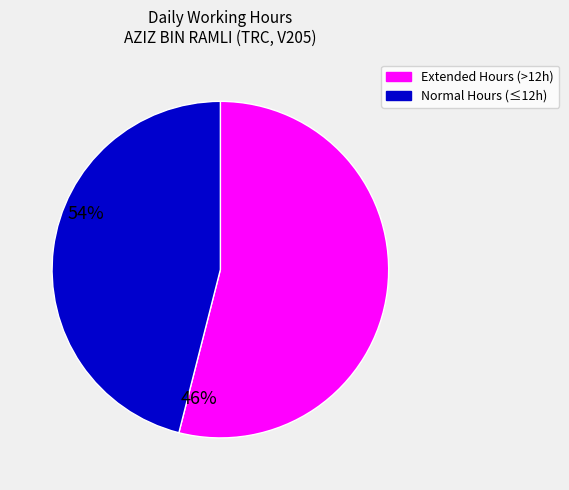

Is there a majority slice in this chart?

Yes